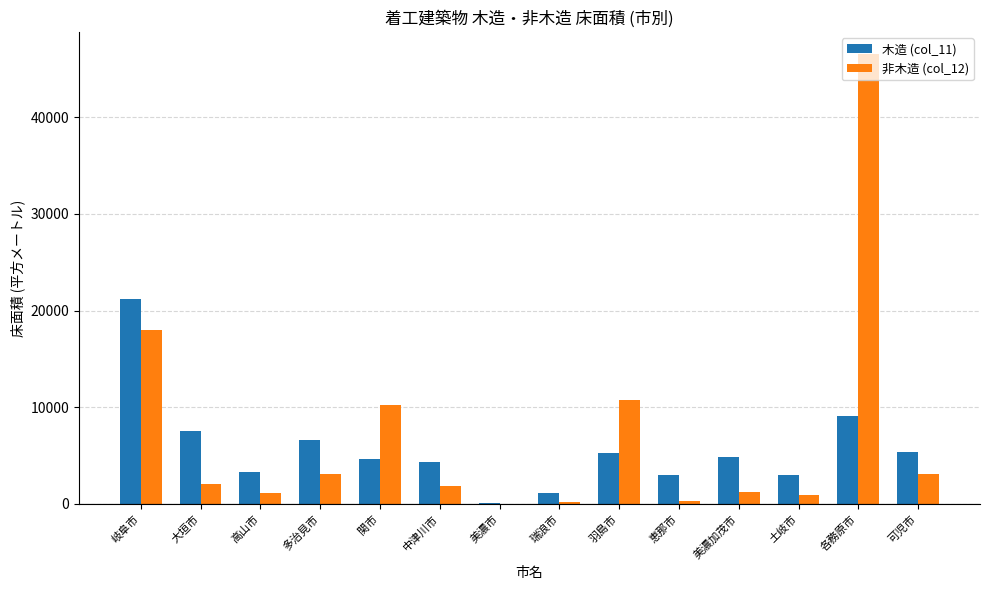

What are all the series names shown in the legend?

木造 (col_11), 非木造 (col_12)